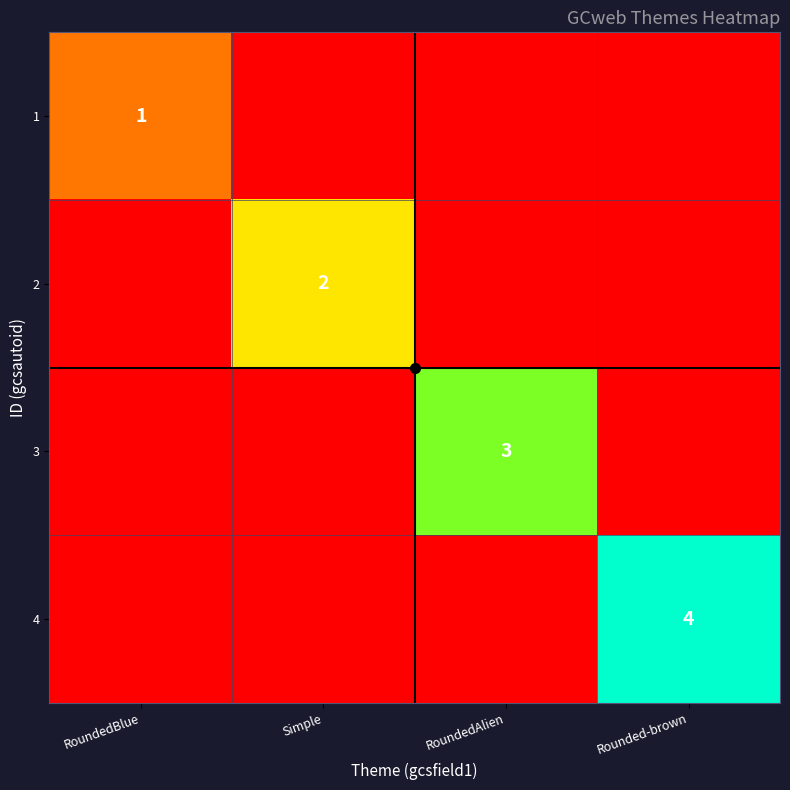

Is the value of 4 at Rounded-brown greater than the value of 3 at RoundedAlien?

Yes